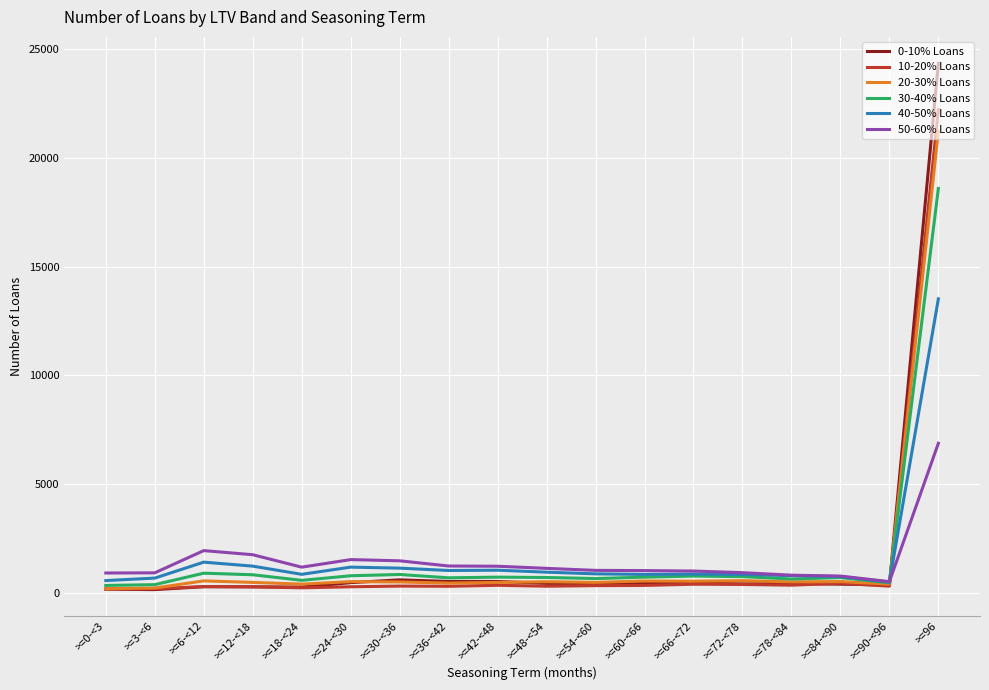

The value of 40-50% Loans at >=66-<72 is 873. True or false?

True